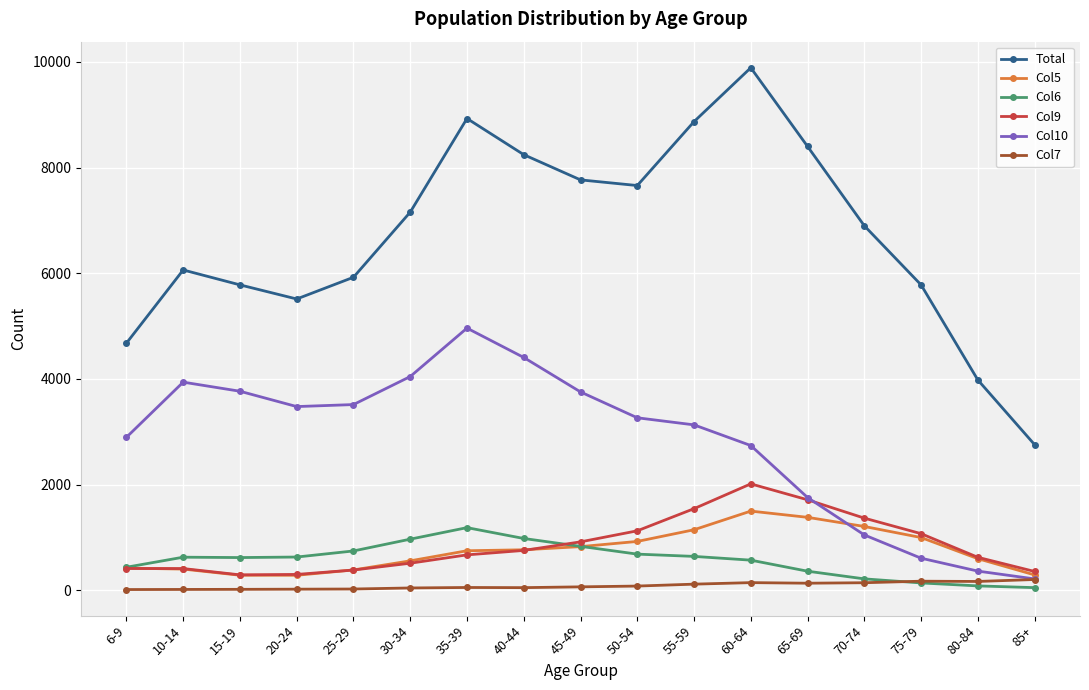

Is this an area chart (filled region under the line)?

No